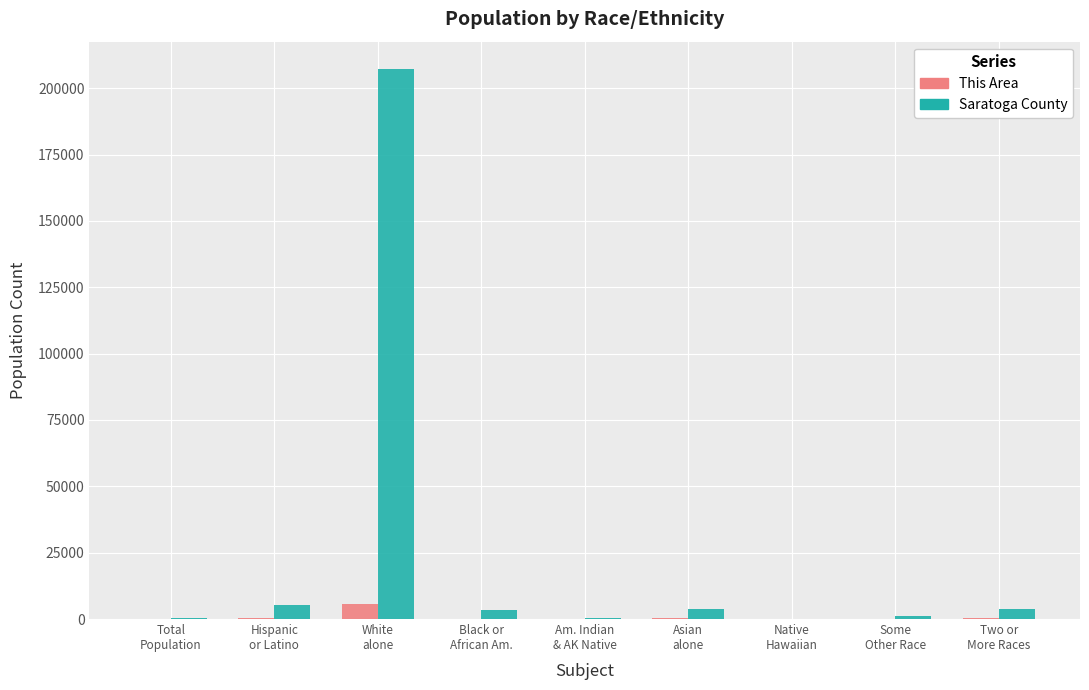

Where is Saratoga County nearest to the value 103612?

Hispanic
or Latino